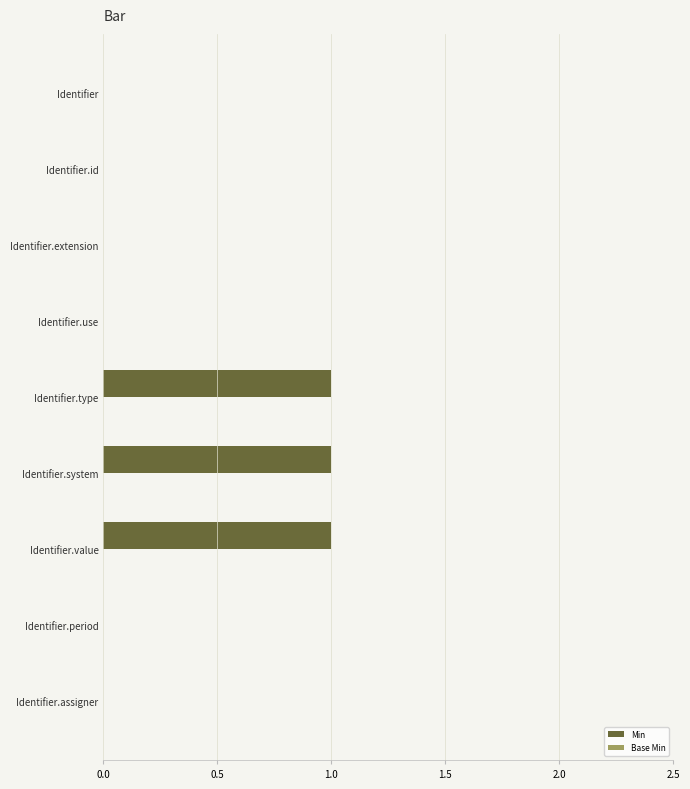

What is the sum of all values?

3